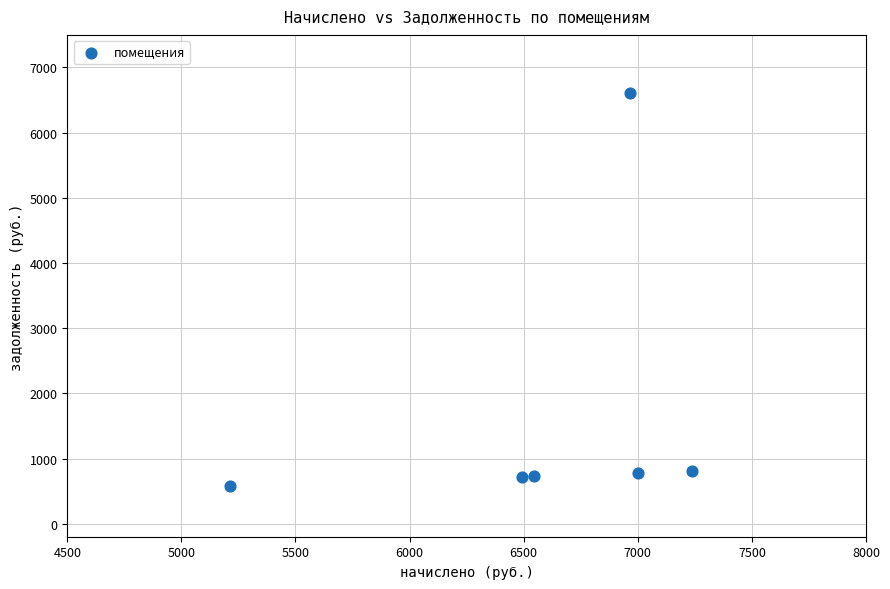

What is the range of X values (max minus min)?

2025.4